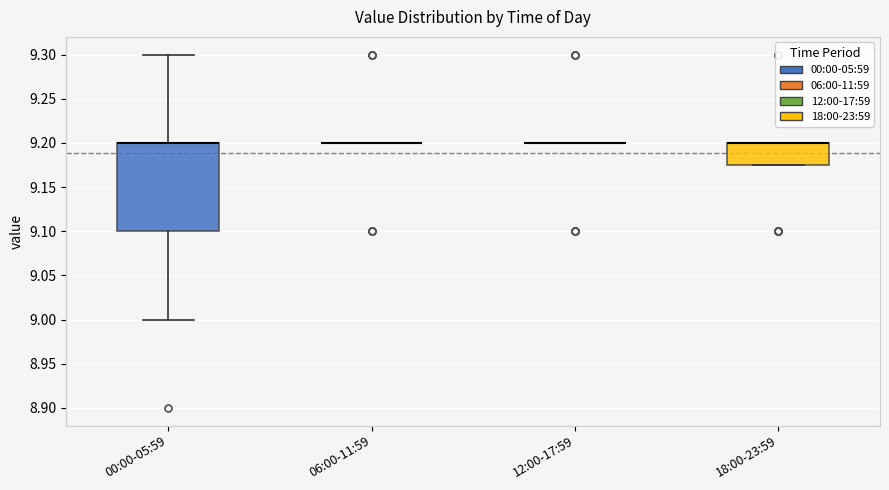

Reading left to right, read every box against the y-axis: the position of its median line, the range the box covers, and the ends of its whiskers. The values are not printed on the chart, so give them approximately, as read against the axis.

00:00-05:59: median 9.200 (drawn on the box's upper edge), box 9.100 to 9.200, whiskers 9.000 to 9.300
06:00-11:59: box collapsed to a line at 9.200, whiskers 9.200 to 9.200
12:00-17:59: box collapsed to a line at 9.200, whiskers 9.200 to 9.200
18:00-23:59: median 9.200 (drawn on the box's upper edge), box 9.175 to 9.200, whiskers 9.175 to 9.200